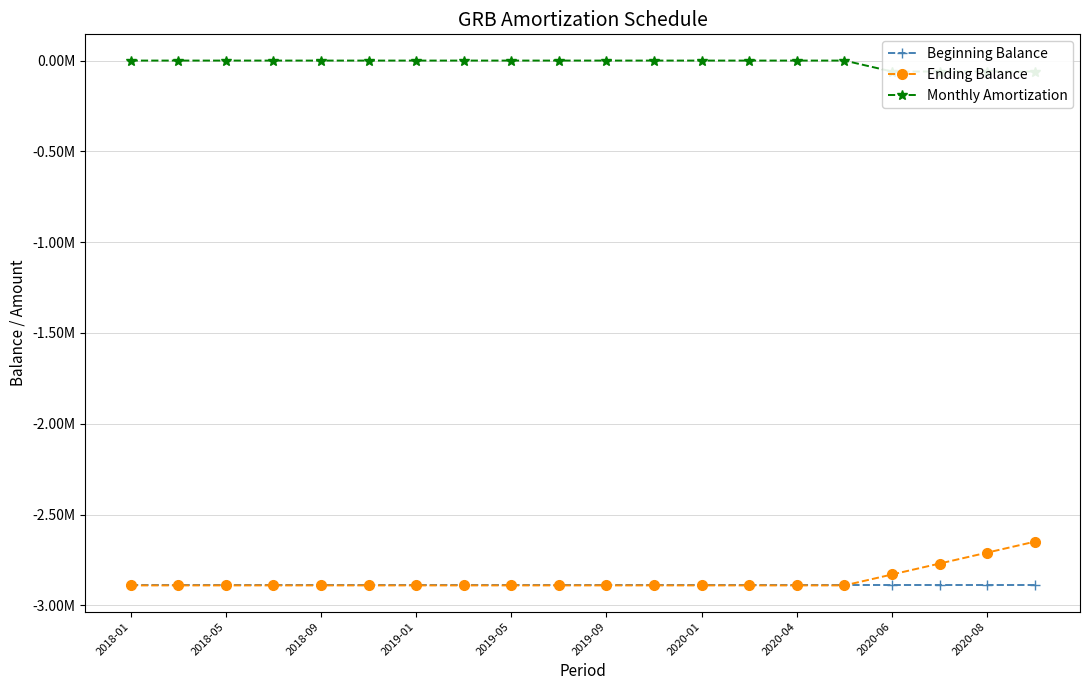

Which has a higher value, 2020-06 or 11?

2020-06